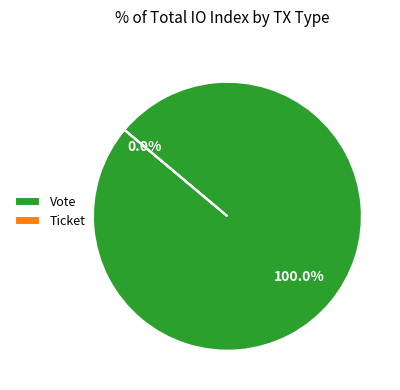

To the nearest percent, what is the difference between the Ticket and Vote slice percentages?

100%